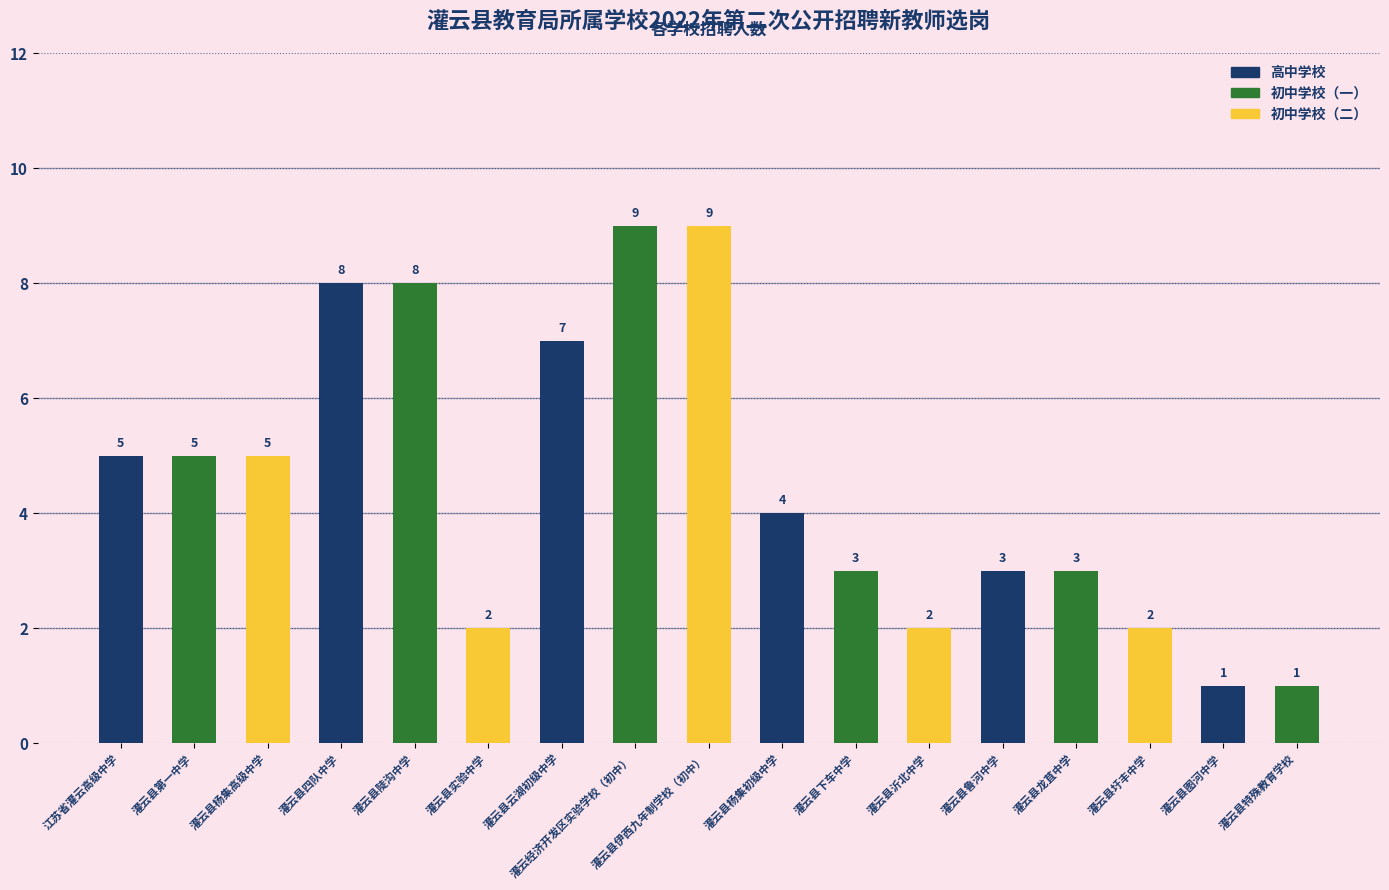

What is the sum of the values at 灌云县实验中学 and 灌云县云湖初级中学?

9